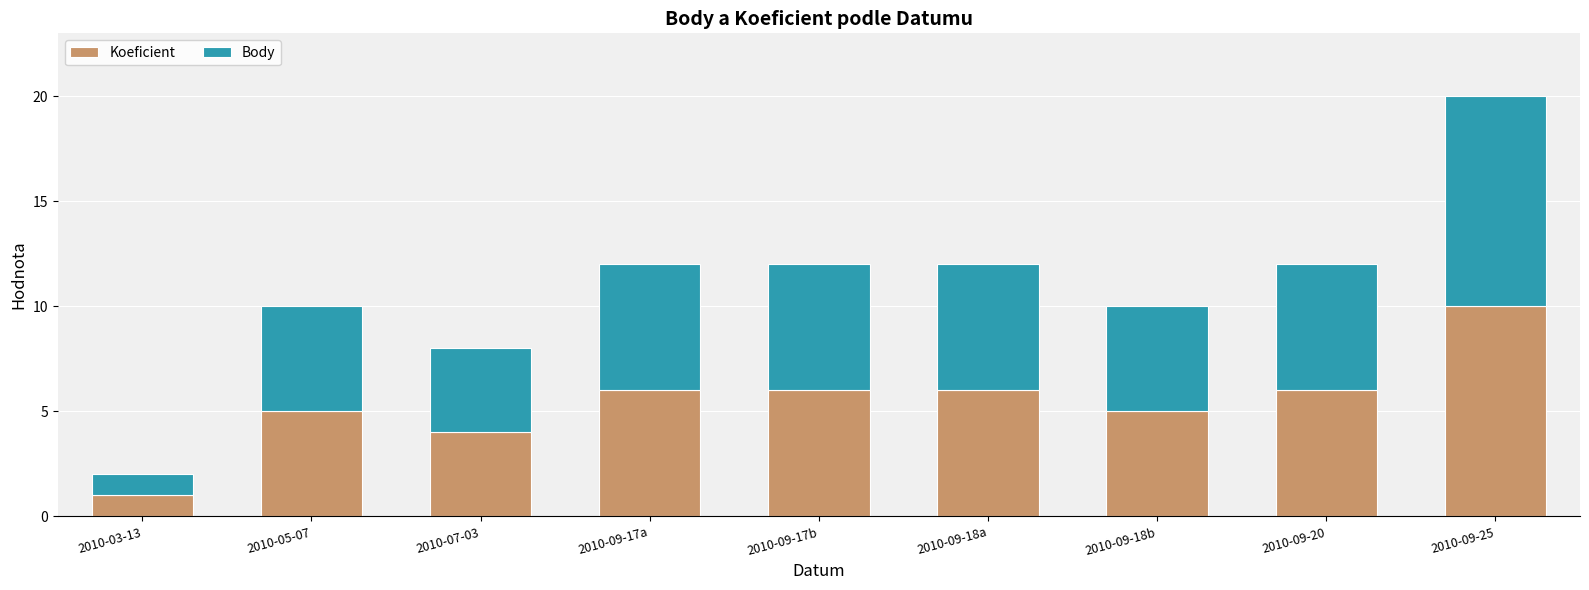

What is the difference between the second highest and minimum values in the Koeficient series?

5